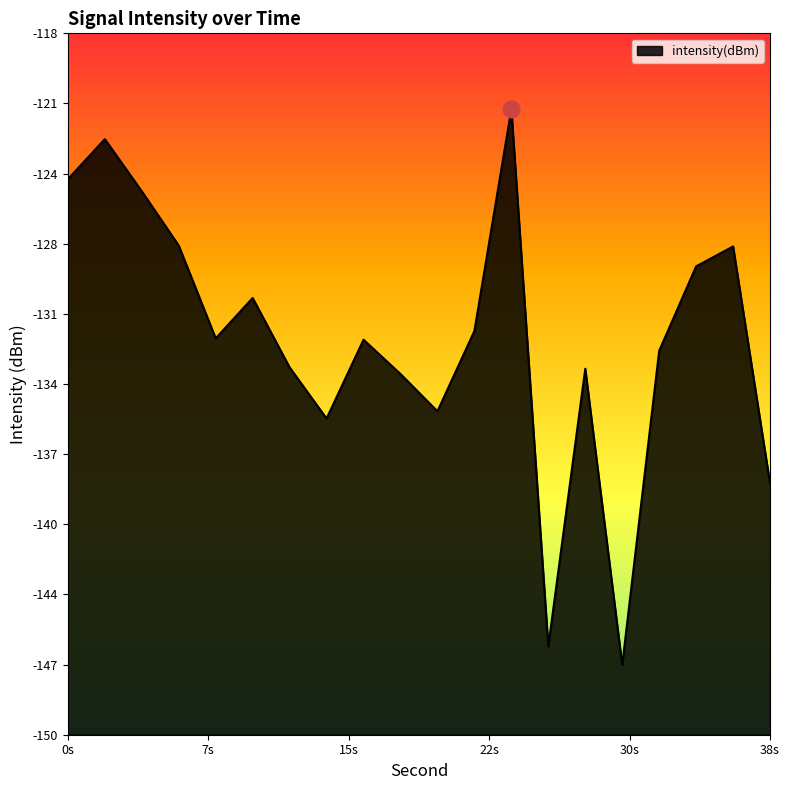

What is the sum of the values at 6 and 38?

-266.2